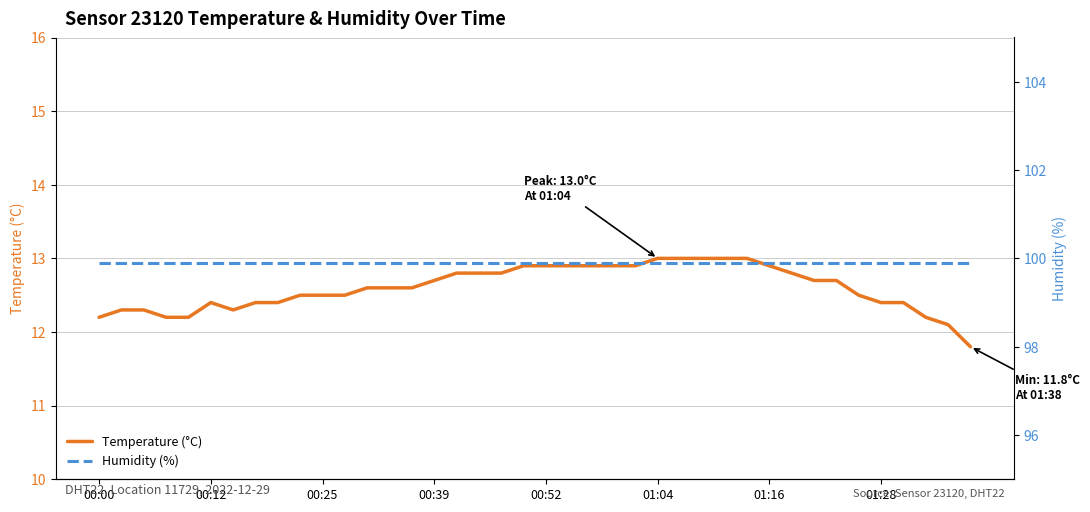

Reading right to left, transcribe all the data shown in this chart.

Temperature (°C): 11.8	12.1	12.2	12.4	12.4	12.5	12.7	12.7	12.8	12.9	13.0	13.0	13.0	13.0	13.0	12.9	12.9	12.9	12.9	12.9	12.9	12.8	12.8	12.8	12.7	12.6	12.6	12.6	12.5	12.5	12.5	12.4	12.4	12.3	12.4	12.2	12.2	12.3	12.3	12.2
Humidity (%): 99.9	99.9	99.9	99.9	99.9	99.9	99.9	99.9	99.9	99.9	99.9	99.9	99.9	99.9	99.9	99.9	99.9	99.9	99.9	99.9	99.9	99.9	99.9	99.9	99.9	99.9	99.9	99.9	99.9	99.9	99.9	99.9	99.9	99.9	99.9	99.9	99.9	99.9	99.9	99.9